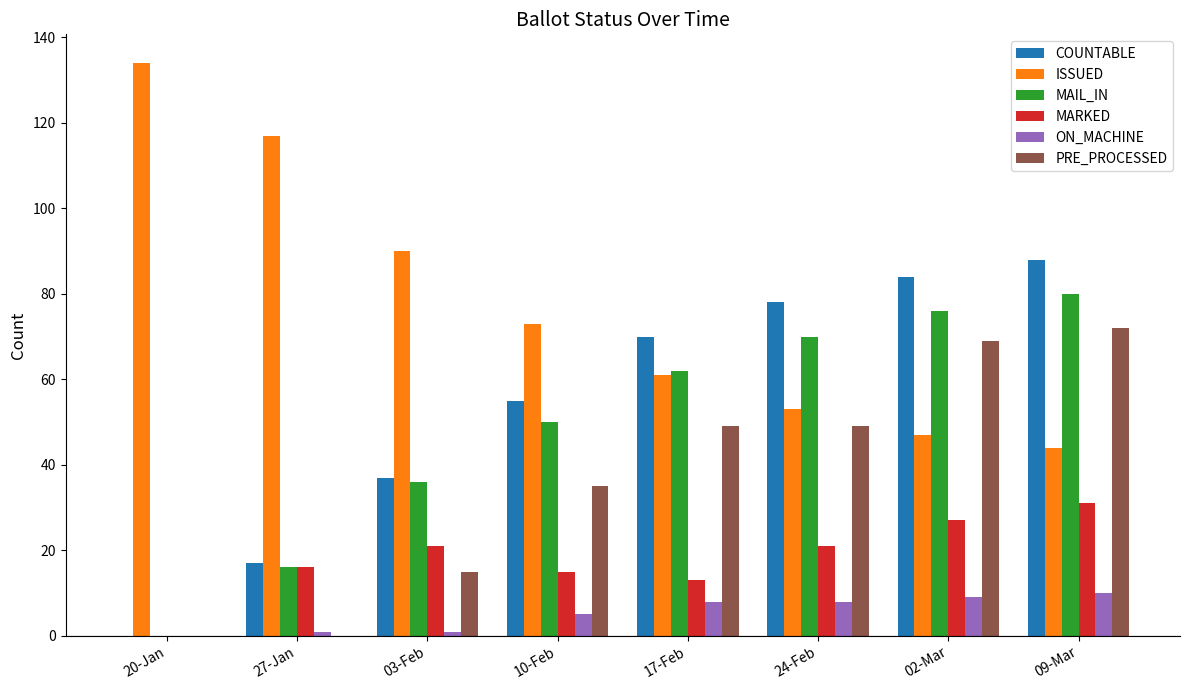

How many values in MAIL_IN are above zero?

7